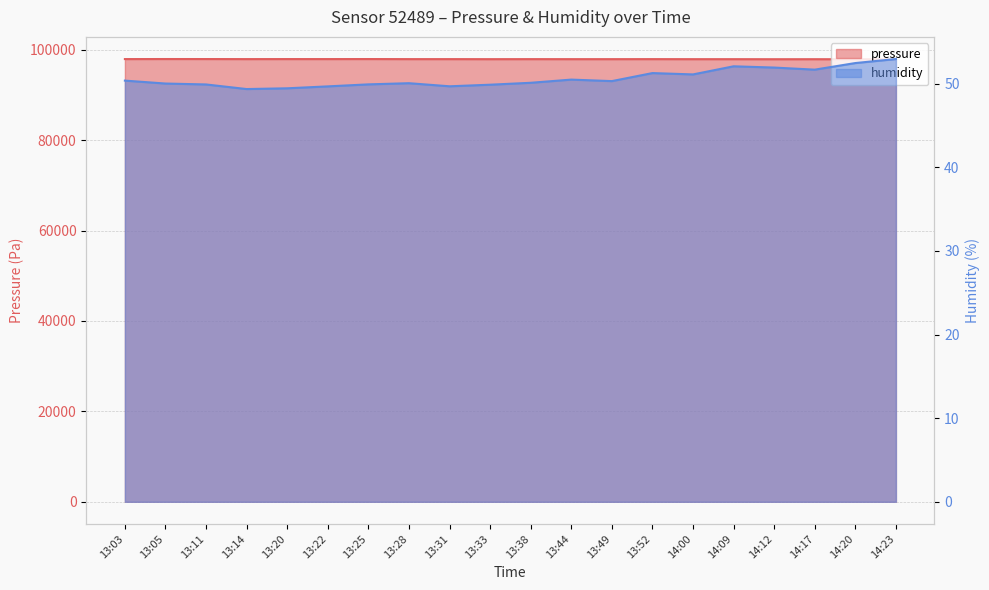

Where is pressure nearest to the value 97927?

13:44